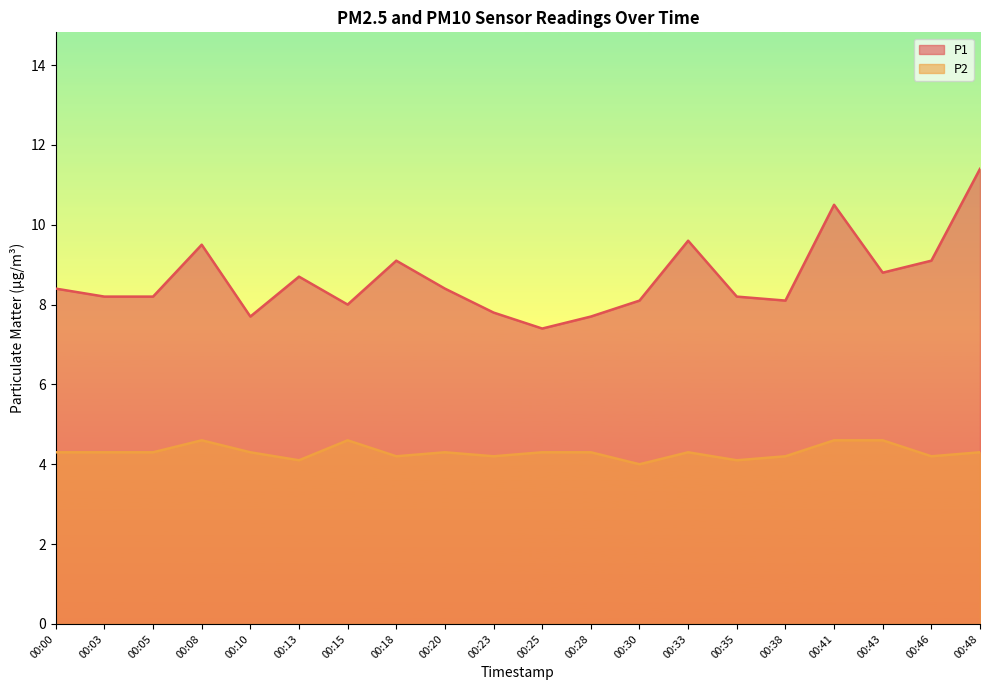

The value of P2 at 00:33 is 2.4. True or false?

False